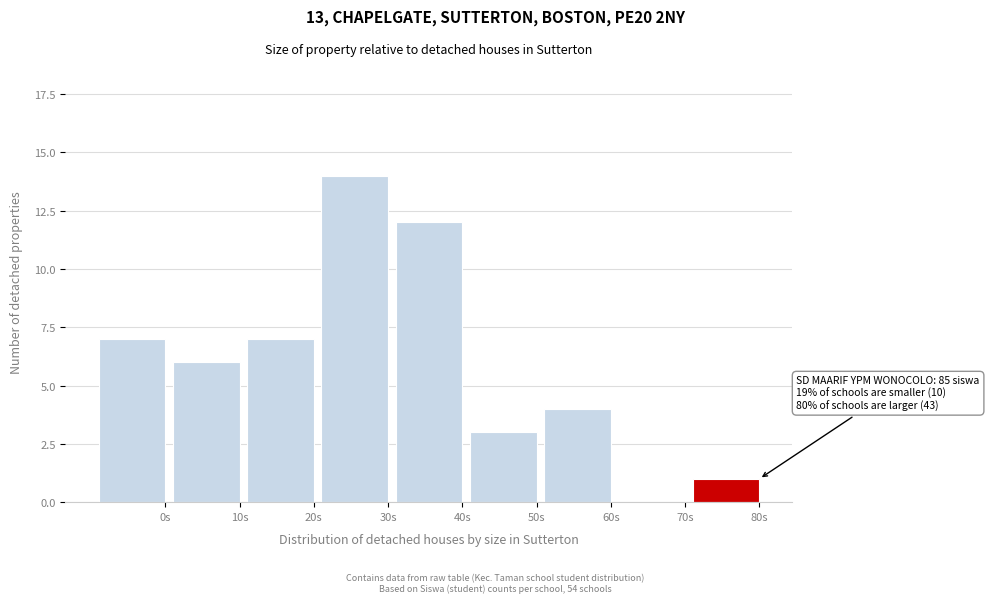

Reading left to right, what are all the values shown in this chart?

0s=7	10s=6	20s=7	30s=14	40s=12	50s=3	60s=4	70s=0	80s=1